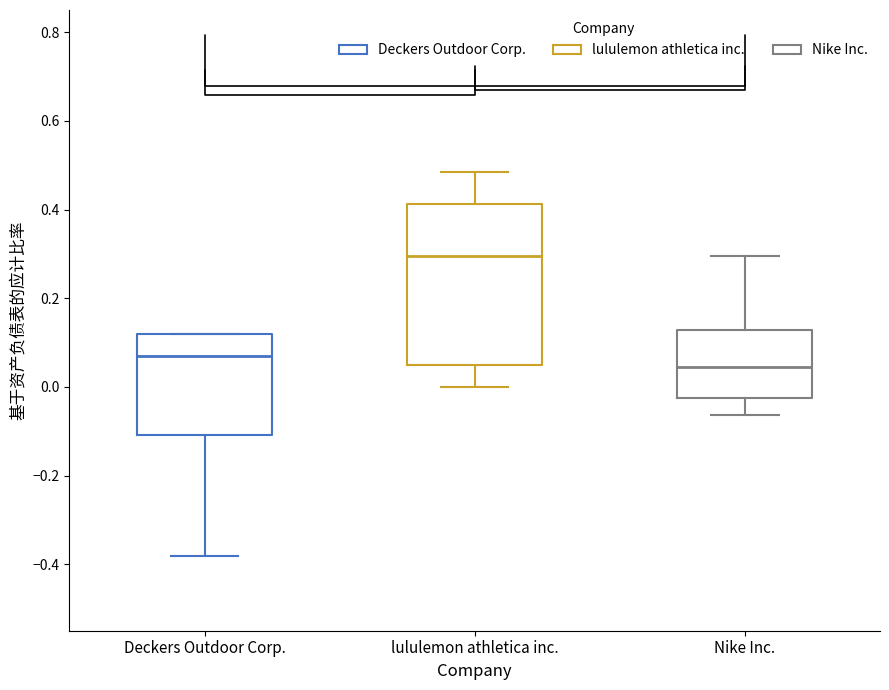

Reading left to right, transcribe this box plot: for each box, give where its median line is, the range the box spans, and where its two whiskers end, as read against the y-axis. The values are not printed on the chart, so give them approximately, as read against the axis.

Deckers Outdoor Corp.: median 0.06, box -0.10 to 0.12, whiskers -0.38 to 0.12
lululemon athletica inc.: median 0.30, box 0.04 to 0.42, whiskers 0.00 to 0.48
Nike Inc.: median 0.04, box -0.02 to 0.12, whiskers -0.06 to 0.30